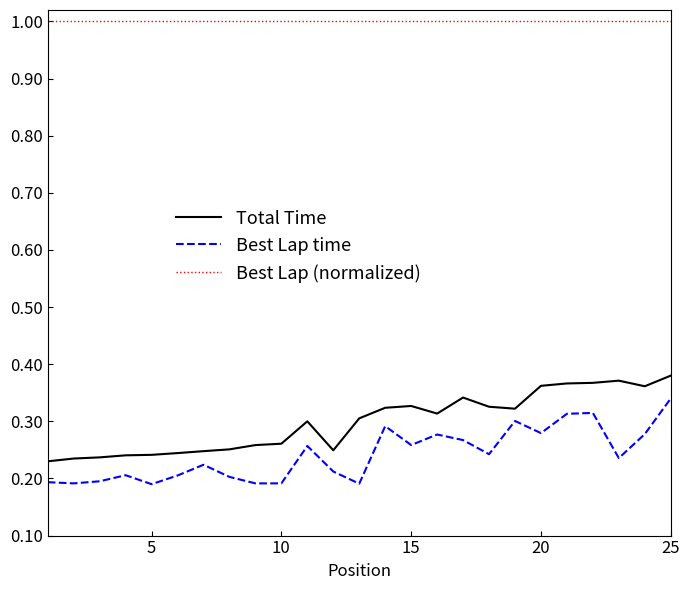

List the series in order of their peak value, highest first.

Best Lap (normalized), Total Time, Best Lap time